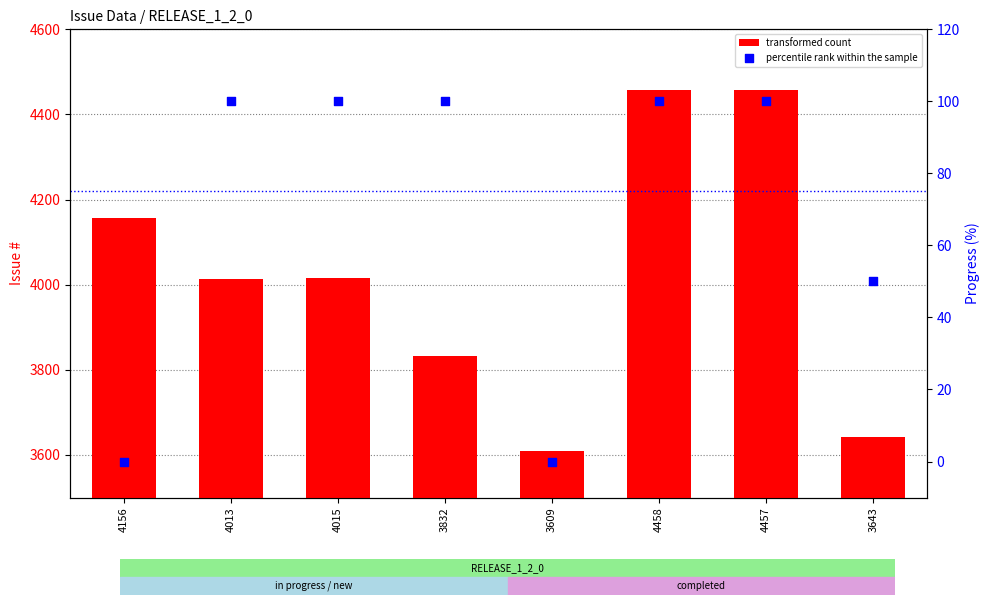

Which series has the widest spread of Y values?

transformed count